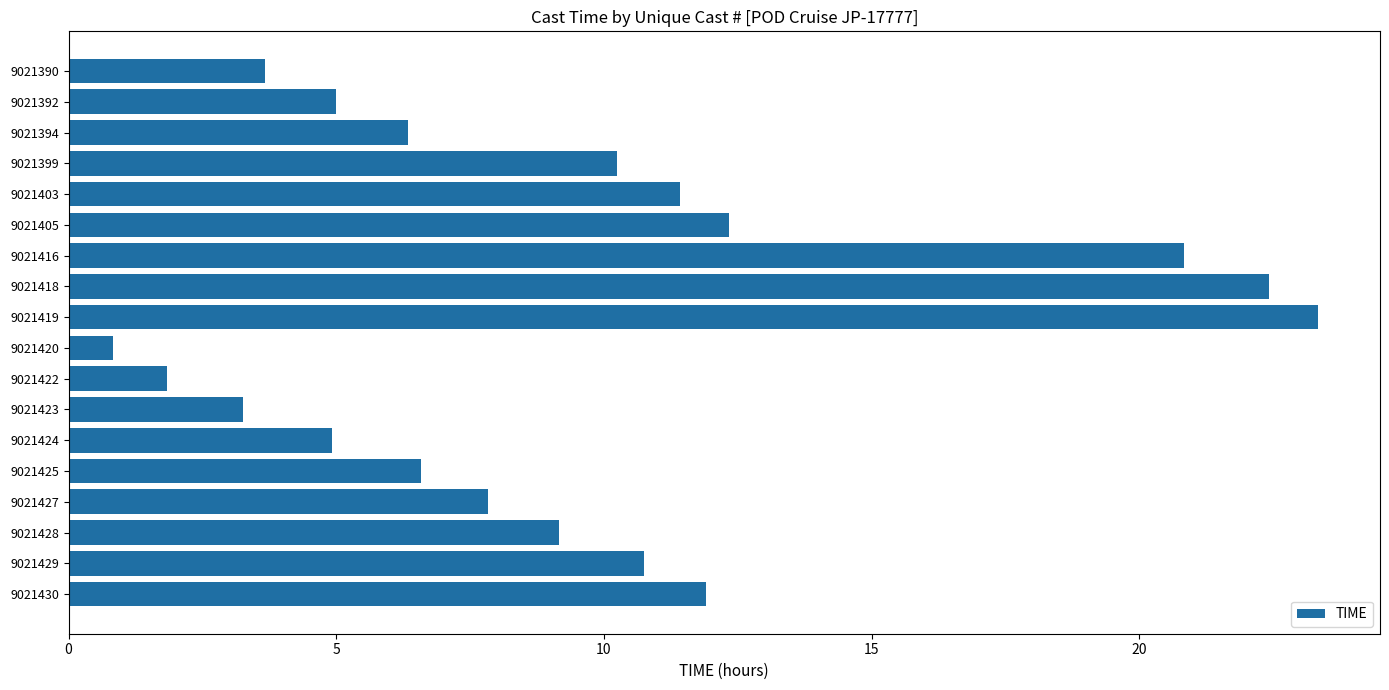

Are the bars grouped side by side (vs. stacked)?

No